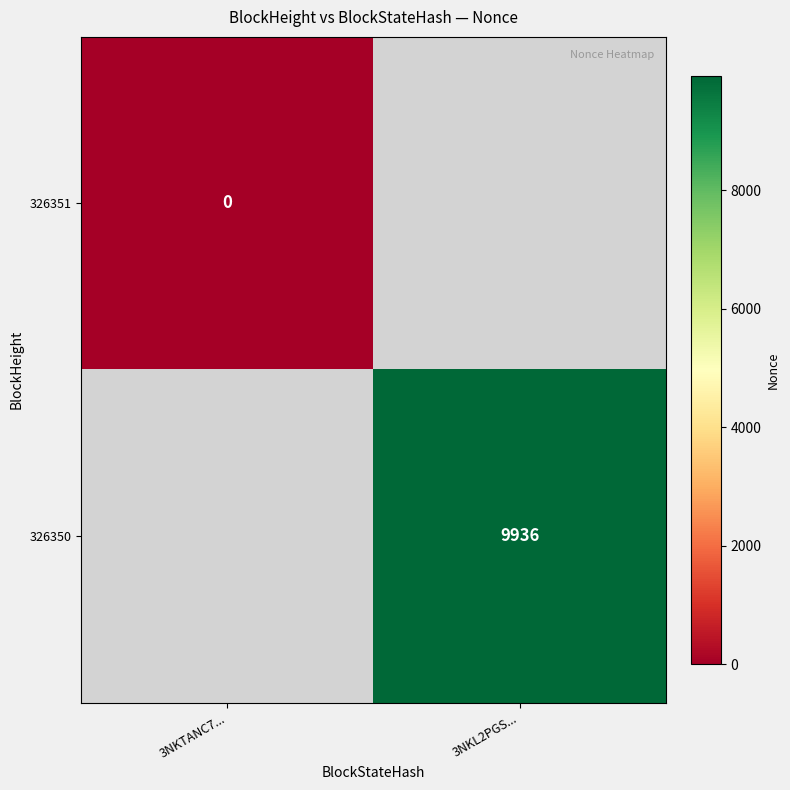

Which has a higher value, 3NKTANC7... or 3NKL2PGS...?

3NKL2PGS...